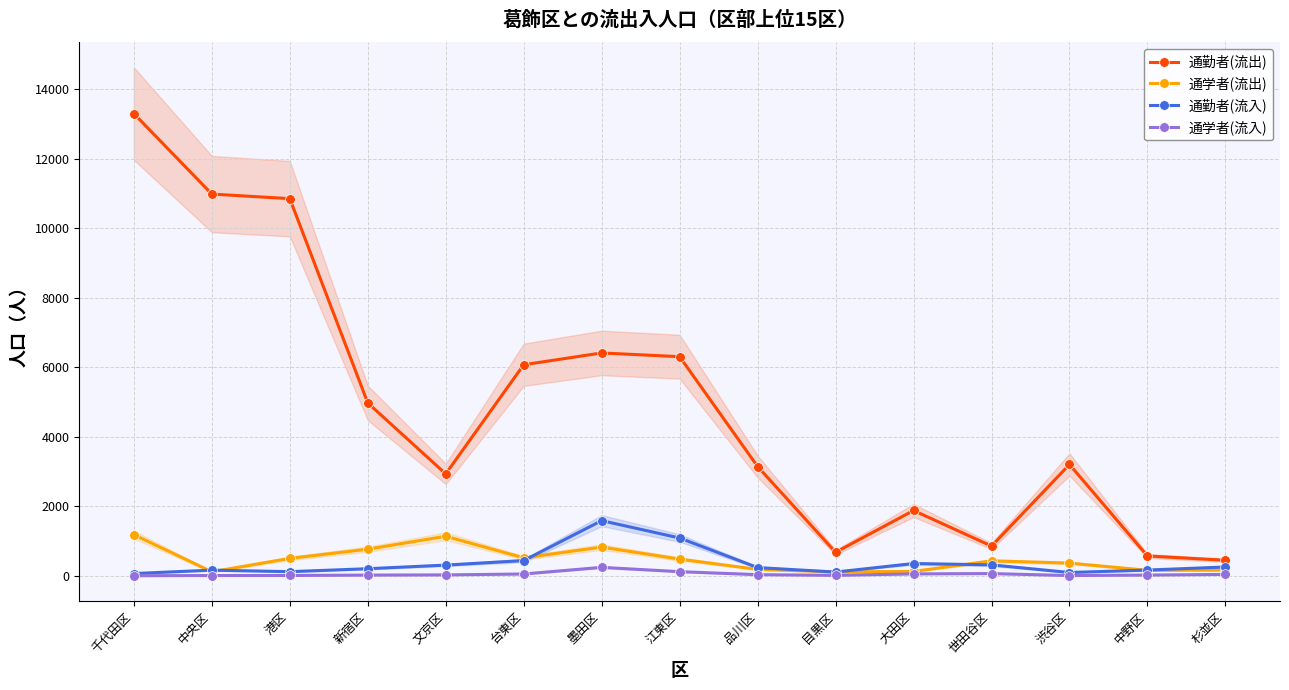

Rank the series at 文京区 from highest to lowest value.

通勤者(流出), 通学者(流出), 通勤者(流入), 通学者(流入)